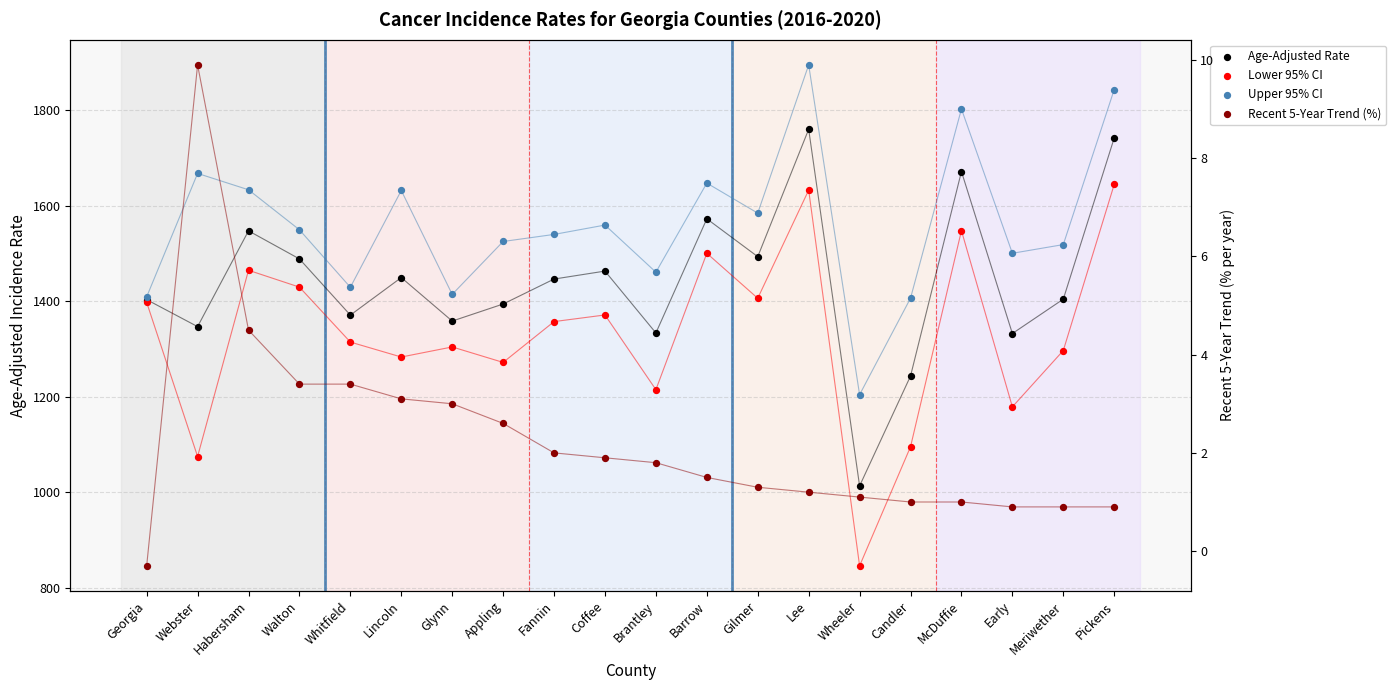

What are all the series names shown in the legend?

Age-Adjusted Rate, Lower 95% CI, Upper 95% CI, Recent 5-Year Trend